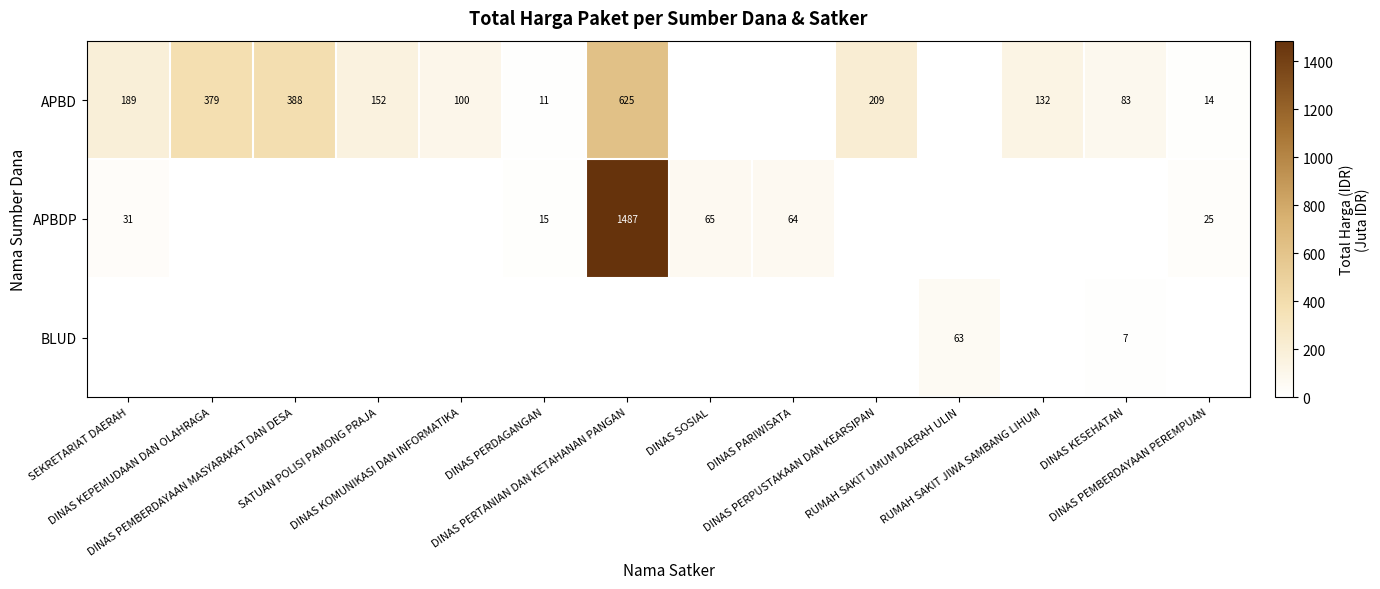

Is the value of APBD at SEKRETARIAT DAERAH greater than the value of BLUD at DINAS KESEHATAN?

Yes